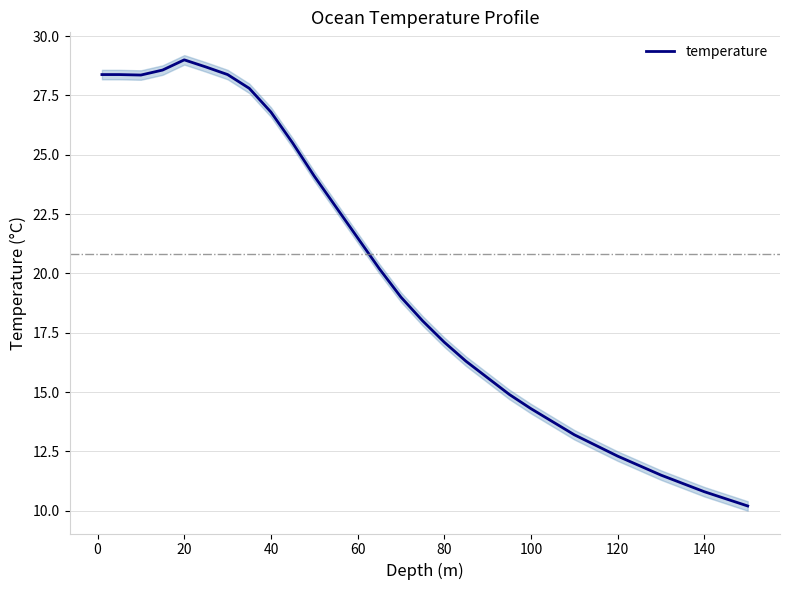

What is the sum of all values?

541.7